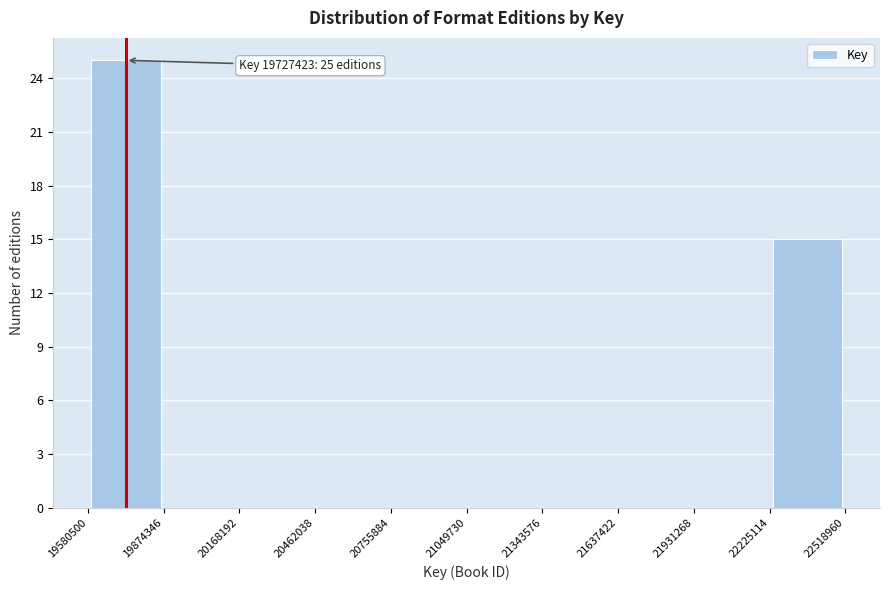

Over which range of the x-axis is the bar tallest?

19580500 to 19874346